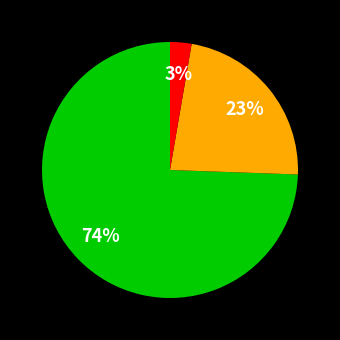

Does any single category account for the majority?

Yes